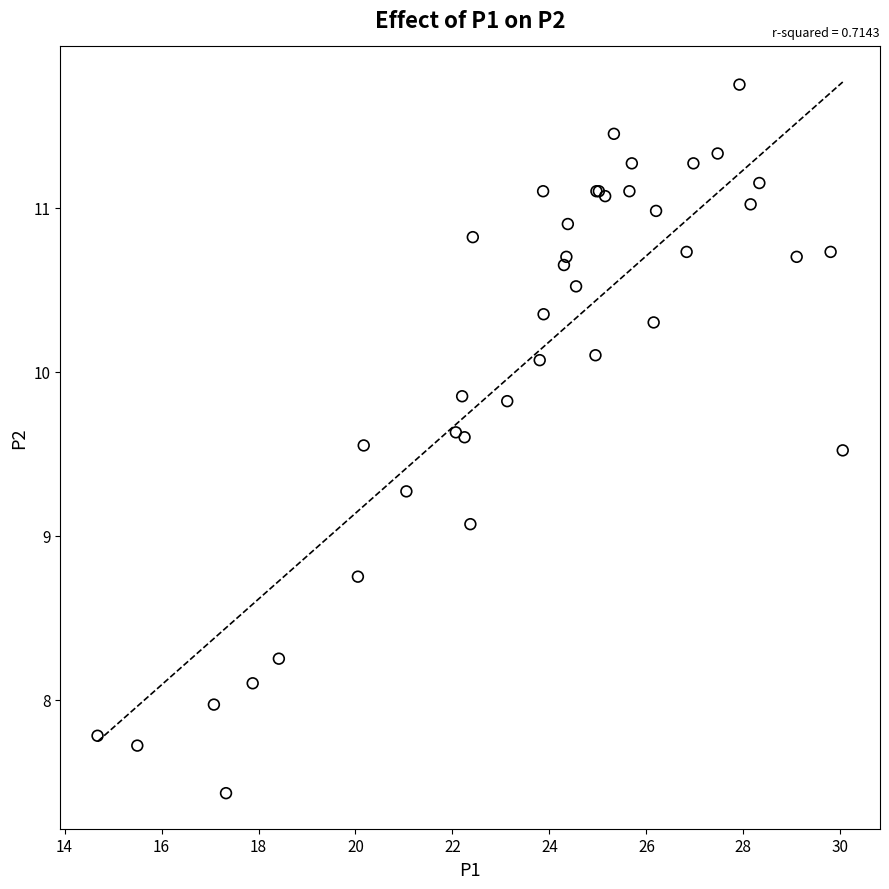

What Y value in the scatter plot is closest to 9?

9.1